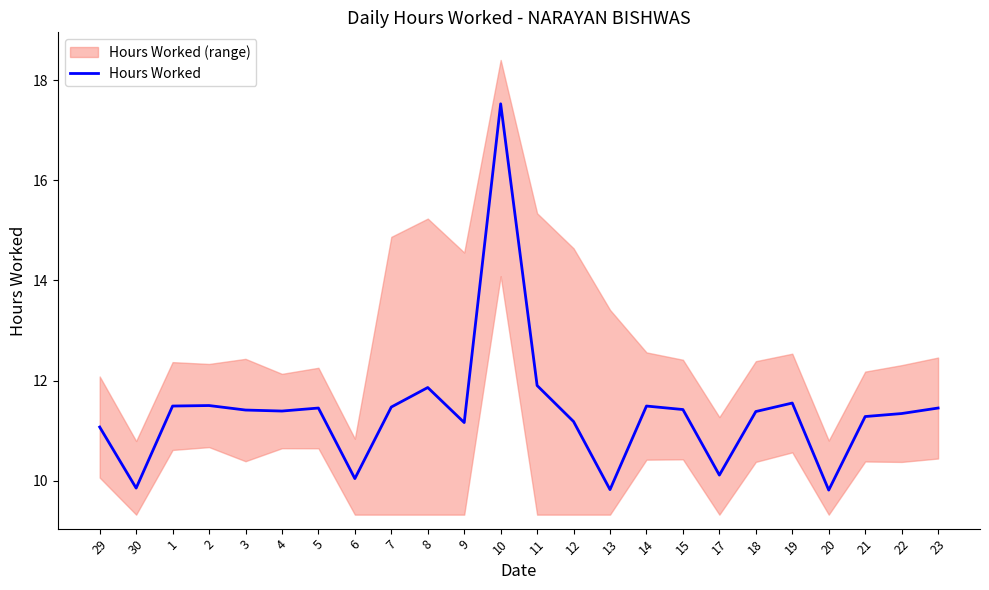

What is the sum of the values at 20 and 14?

21.3